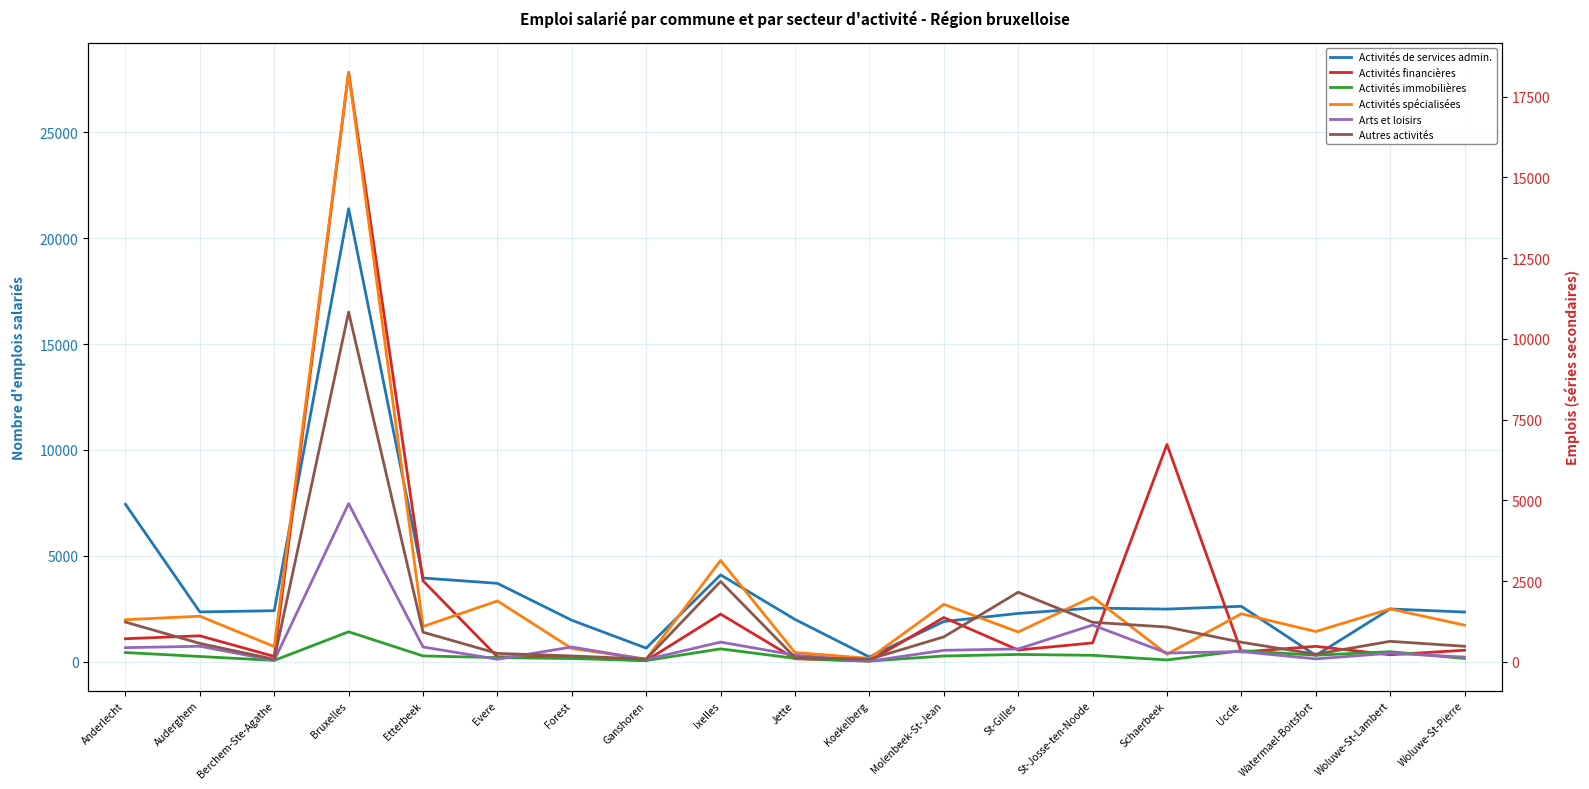

Reading left to right, list all the values displayed in this chart.

Activités de services admin.: 7431	2346	2405	21387	3949	3697	1953	638	4097	1993	217	1893	2276	2528	2481	2612	292	2487	2341
Activités financières: 1081	1219	245	27828	3816	227	185	47	2244	136	21	2082	549	884	10257	455	721	323	537
Activités immobilières: 428	243	57	1409	269	189	145	51	603	154	27	266	339	297	79	516	302	469	150
Activités spécialisées: 1307	1415	475	18250	1096	1887	414	88	3142	291	109	1782	927	2012	238	1490	940	1641	1138
Arts et loisirs: 441	485	46	4901	463	83	462	74	614	209	23	359	402	1141	274	319	94	269	149
Autres activités: 1233	573	81	10830	920	263	185	87	2491	137	82	775	2157	1228	1079	609	238	637	484